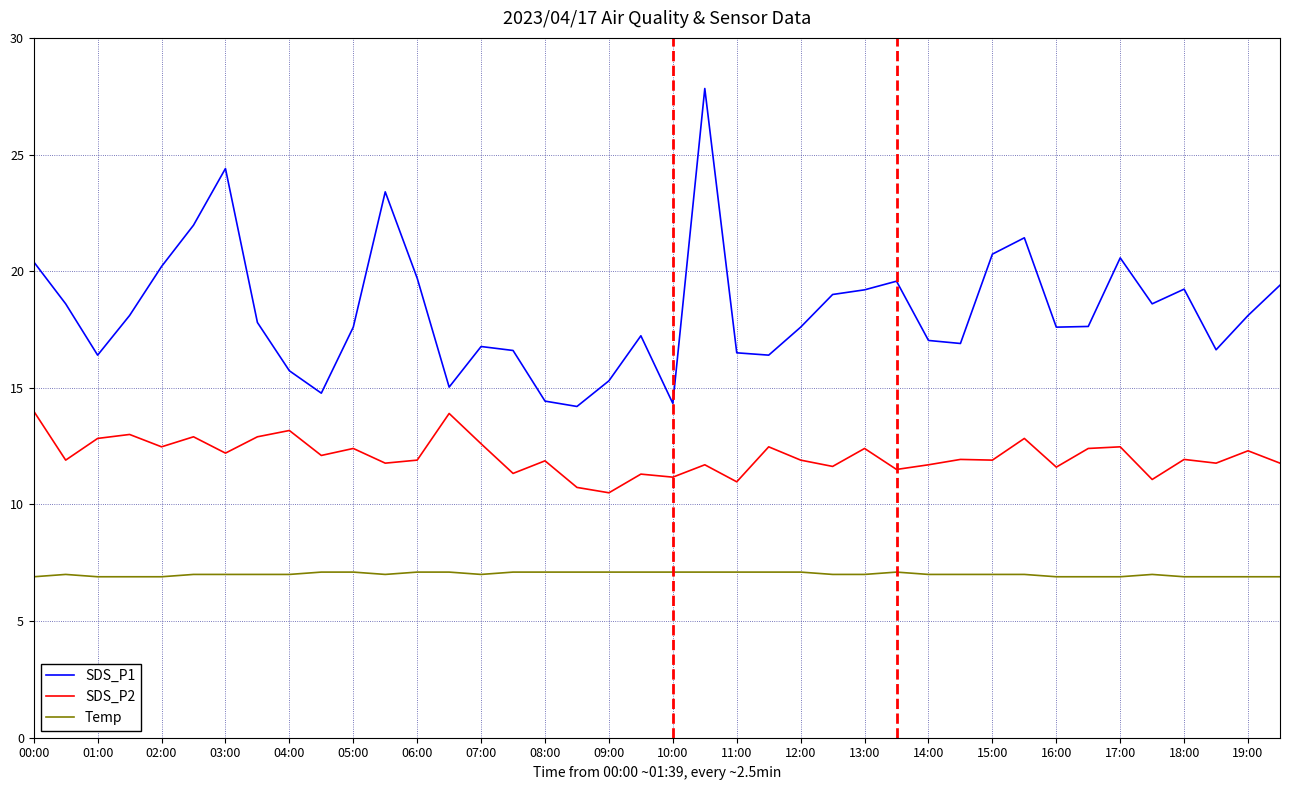

What is the smallest value displayed?

6.9